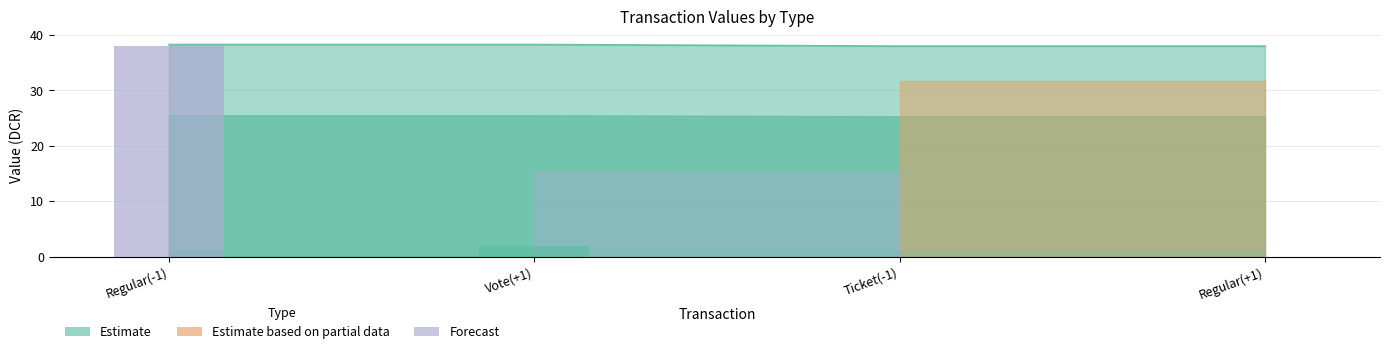

What is the label of the 3rd bar from the left?

Ticket(-1)